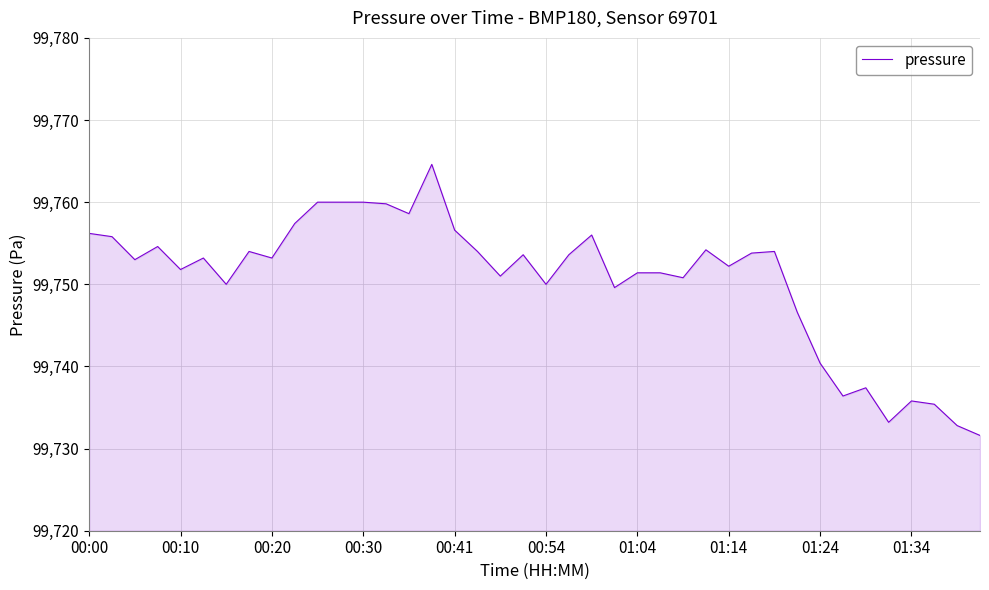

What is the sum of all values?

3990024.0